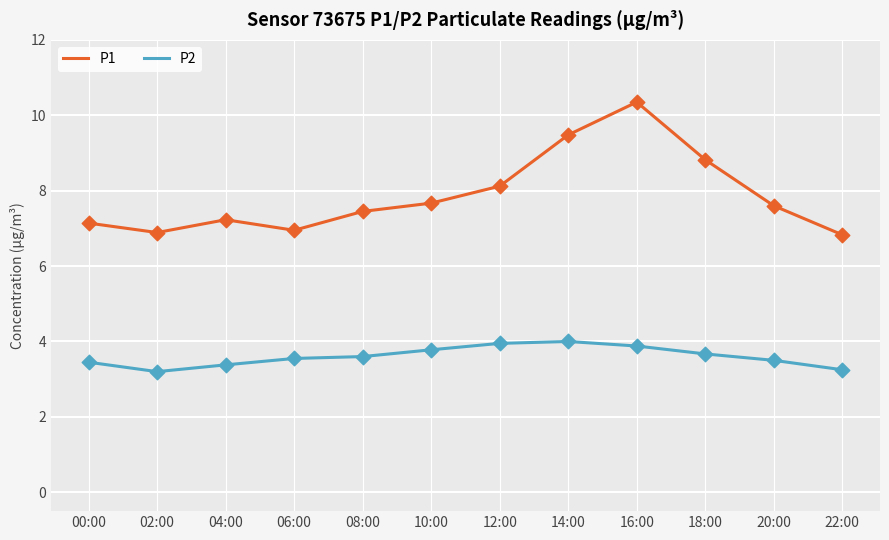

Which series has the largest total across all categories?

P1